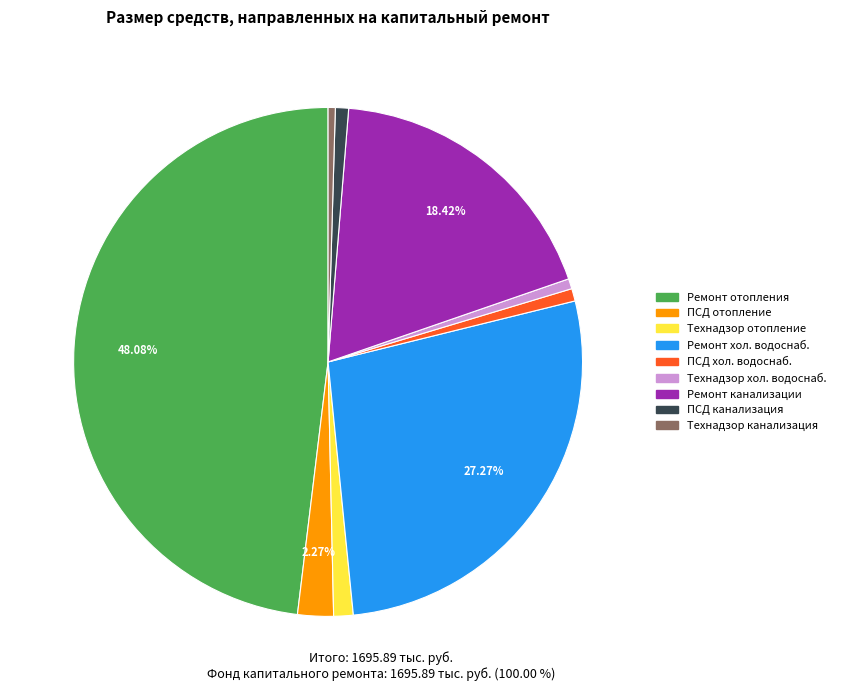

What is the ratio of the value at Ремонт канализации to the value at Ремонт отопления?

0.4